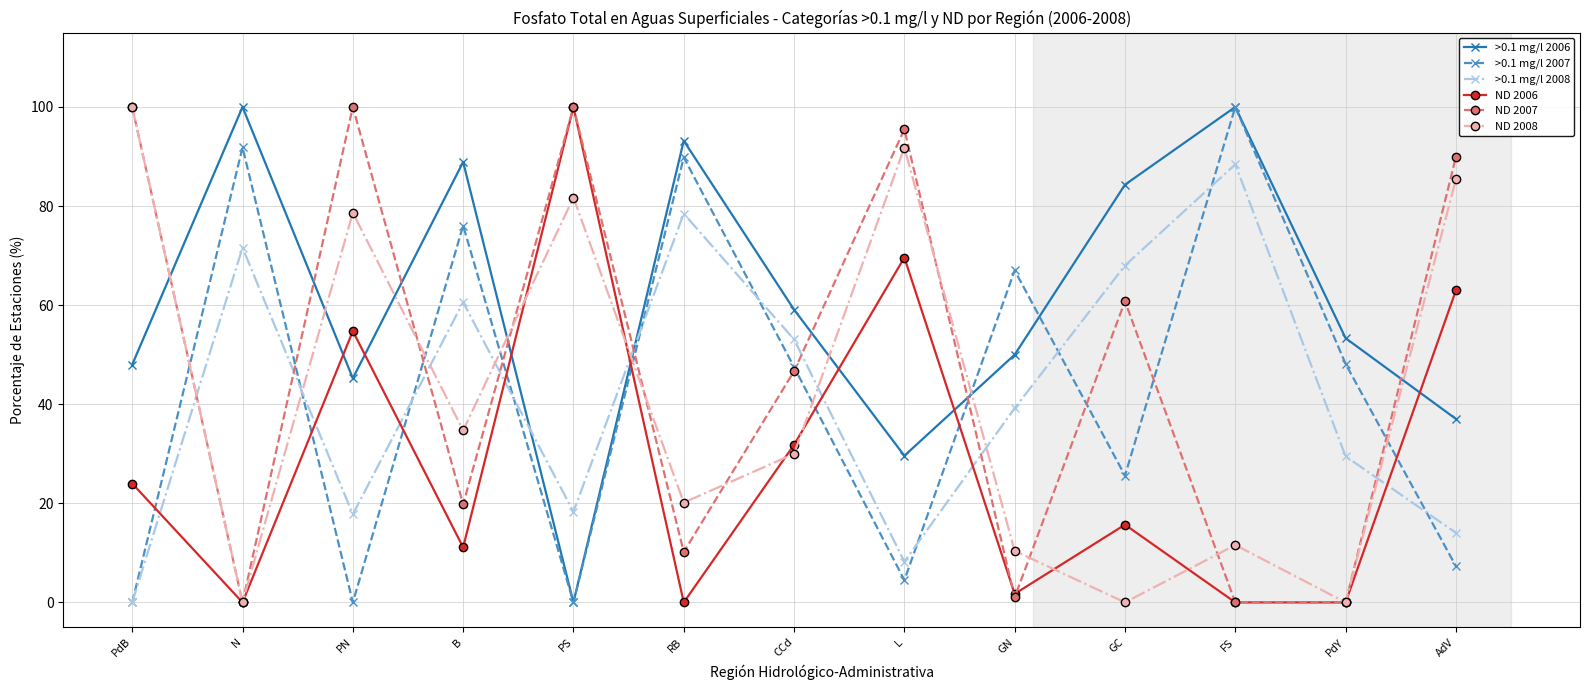

True or false: >0.1 mg/l 2006 has a value of 50.0 at GN.

True